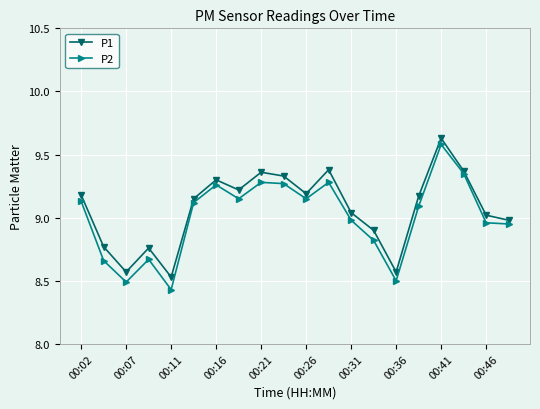

At how many categories does at least one series exceed 8?

20